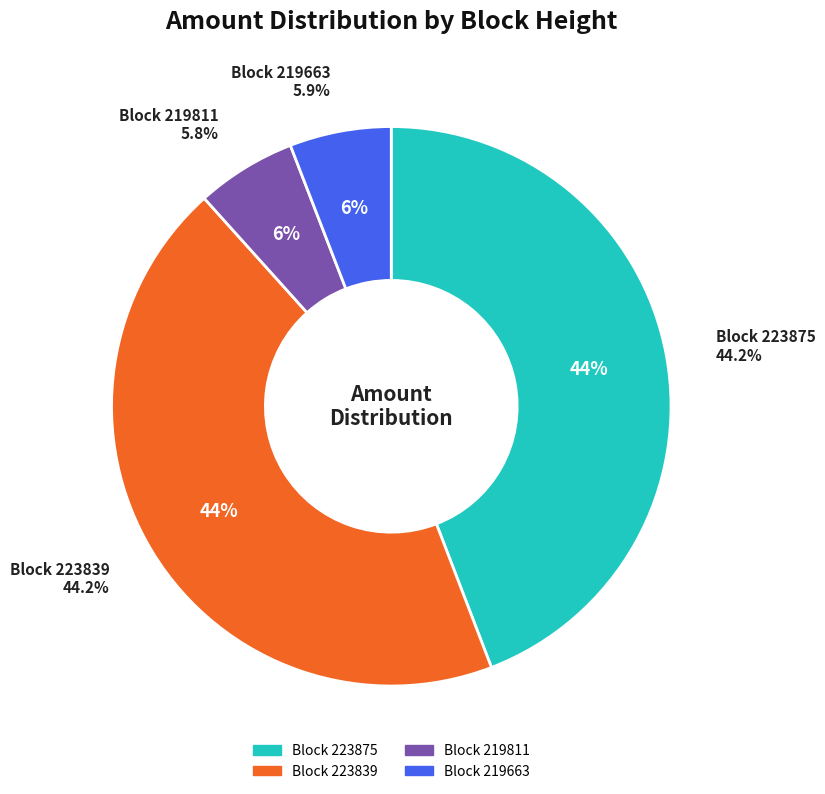

True or false: 223875 accounts for 44% of the total.

True